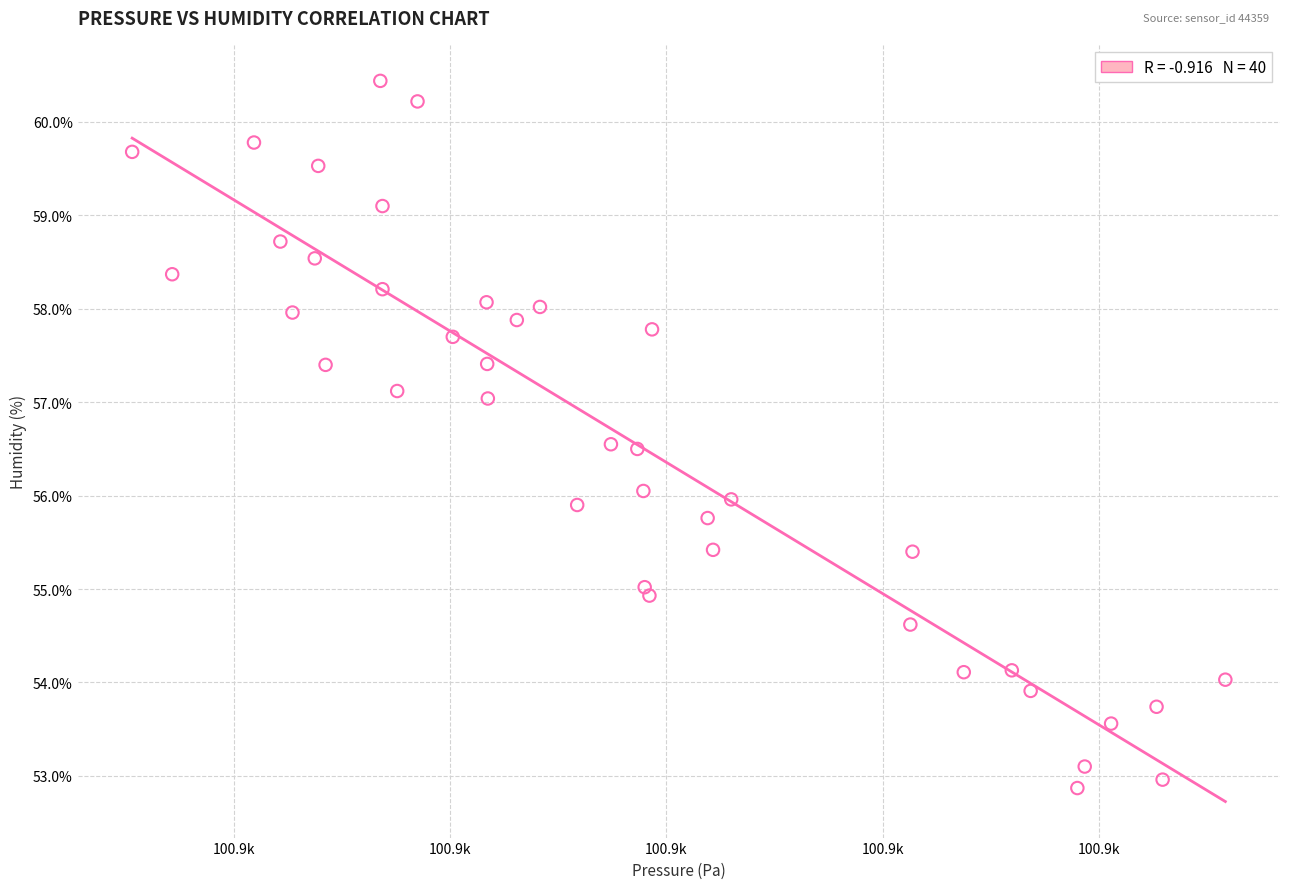

What is the range of Y values (max minus min)?

7.6